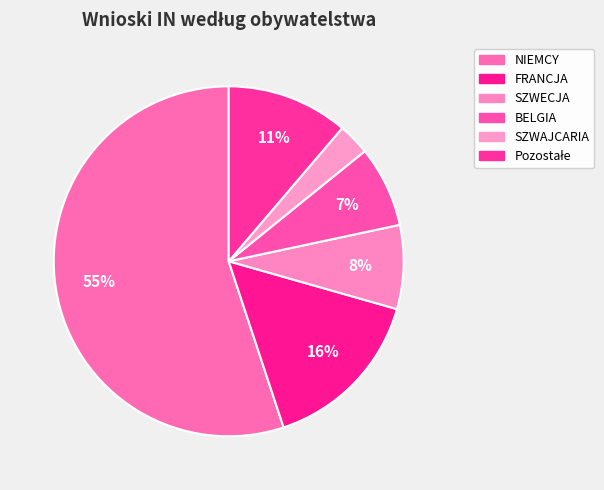

Is the sum of SZWAJCARIA and NIEMCY greater than half?

Yes